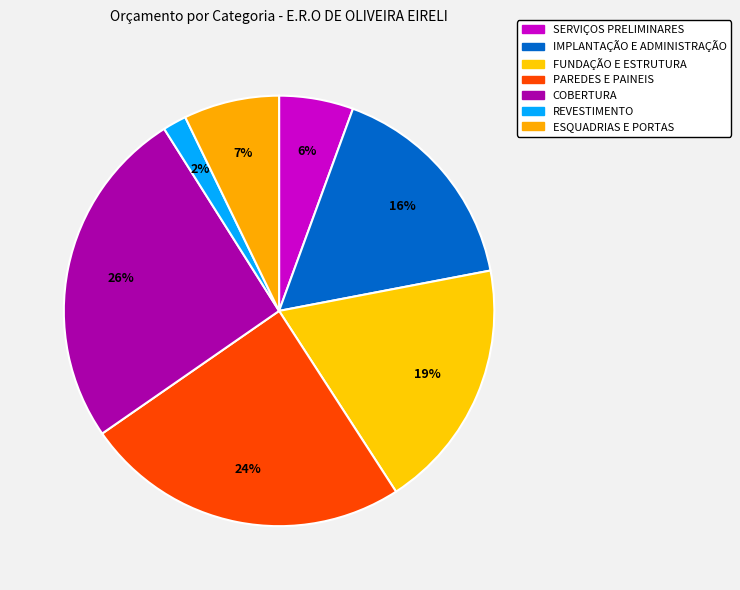

Which slice is the largest?

COBERTURA